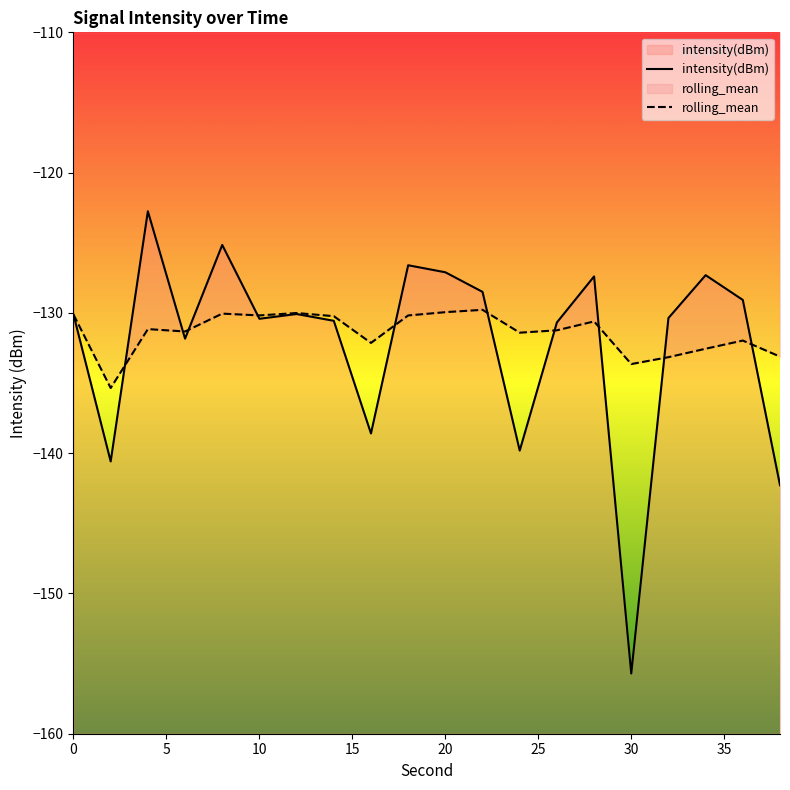

Which series ends up on top after the final intersection of intensity(dBm) and rolling_mean?

rolling_mean